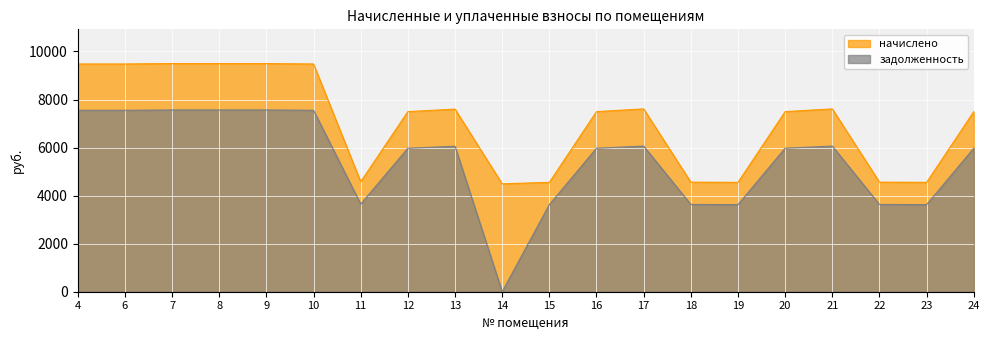

Between 13 and 21, which is larger?

21